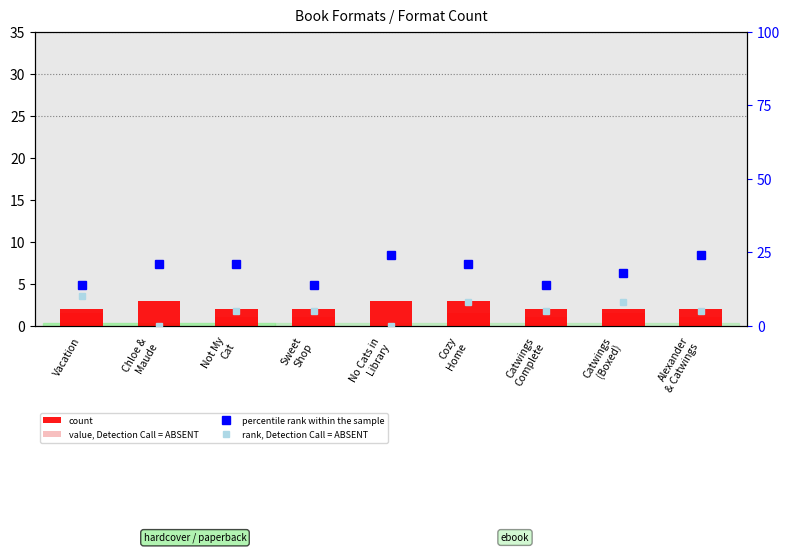

How many groups of bars are there?

9